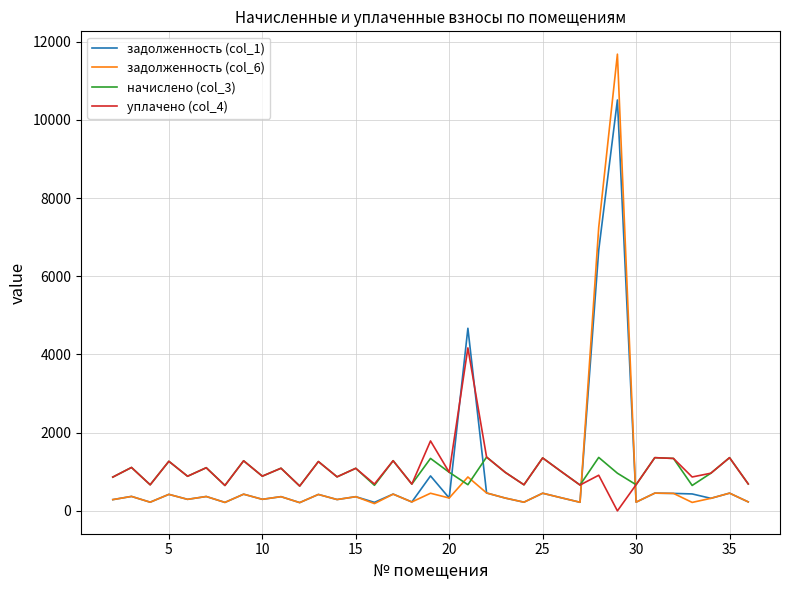

List the series in order of their peak value, lowest first.

начислено (col_3), уплачено (col_4), задолженность (col_1), задолженность (col_6)